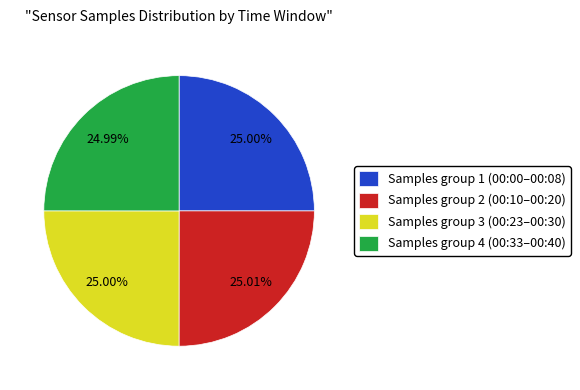

Is the sum of Samples group 1 (00:00–00:08) and Samples group 4 (00:33–00:40) greater than half?

No